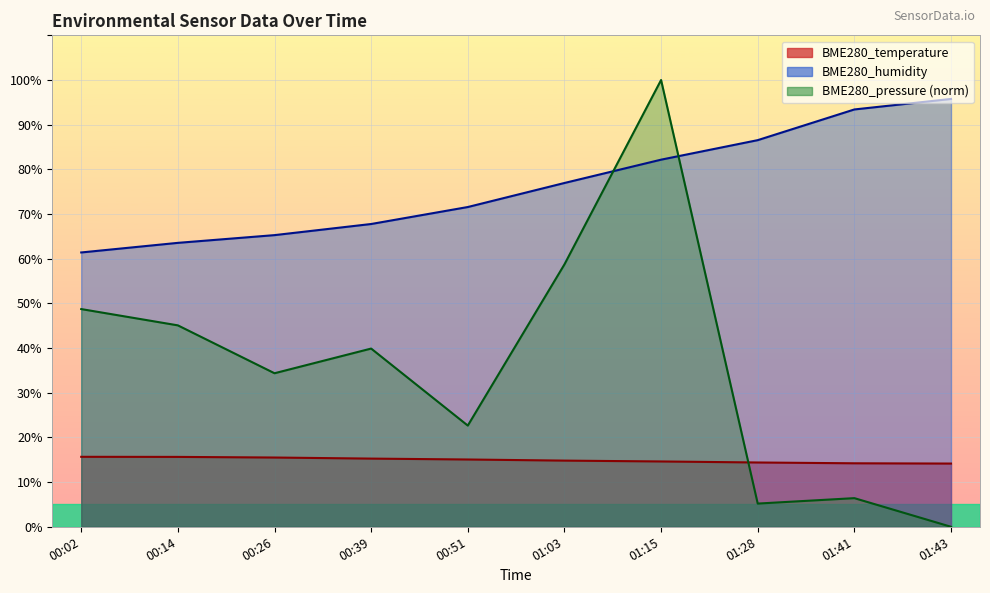

True or false: BME280_pressure_norm and BME280_humidity cross at least once.

True